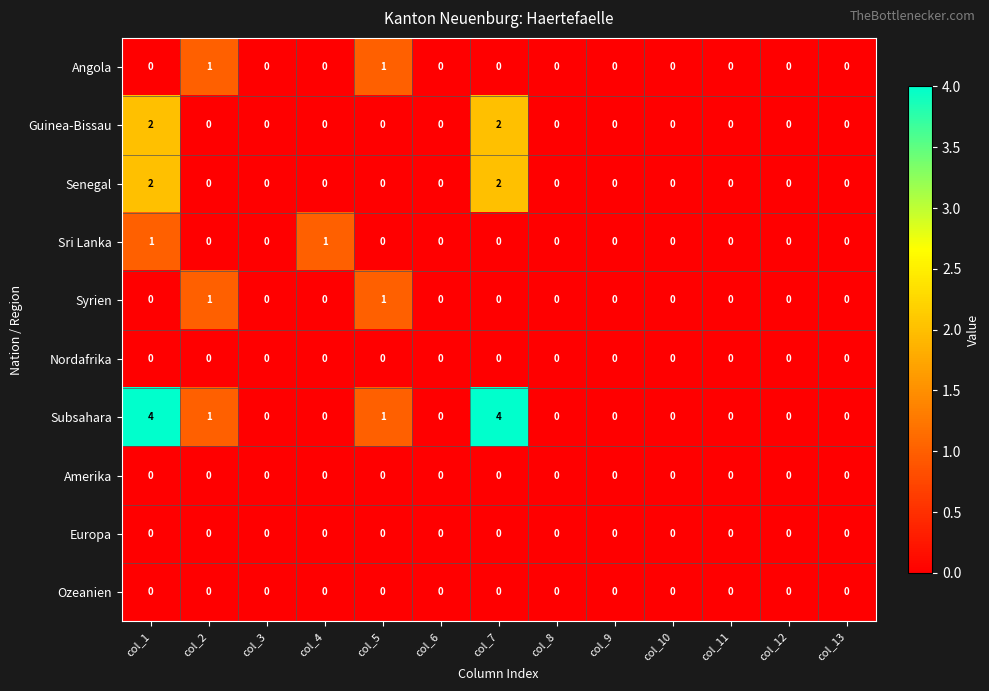

The value of Subsahara at col_13 is -1. True or false?

False